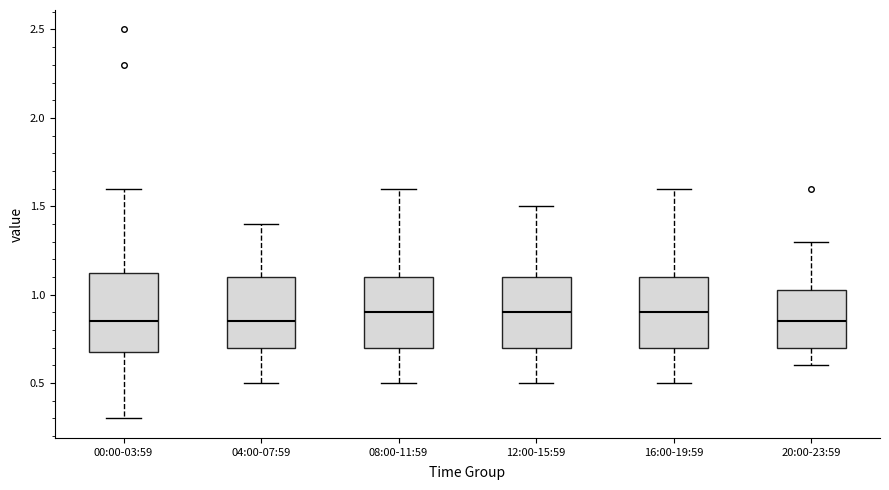

Reading left to right, transcribe this box plot: for each box, give where its median line is, the range the box spans, and where its two whiskers end, as read against the y-axis. The values are not printed on the chart, so give them approximately, as read against the axis.

00:00-03:59: median 0.85, box 0.70 to 1.15, whiskers 0.30 to 1.60
04:00-07:59: median 0.85, box 0.70 to 1.10, whiskers 0.50 to 1.40
08:00-11:59: median 0.90, box 0.70 to 1.10, whiskers 0.50 to 1.60
12:00-15:59: median 0.90, box 0.70 to 1.10, whiskers 0.50 to 1.50
16:00-19:59: median 0.90, box 0.70 to 1.10, whiskers 0.50 to 1.60
20:00-23:59: median 0.85, box 0.70 to 1.05, whiskers 0.60 to 1.30